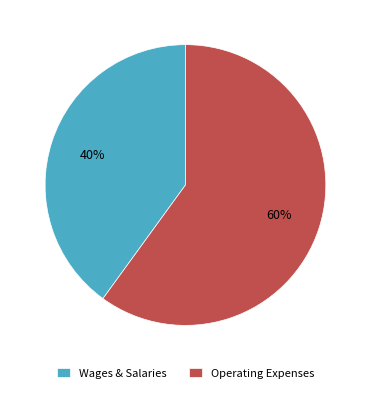

True or false: Operating Expenses accounts for 74% of the total.

False